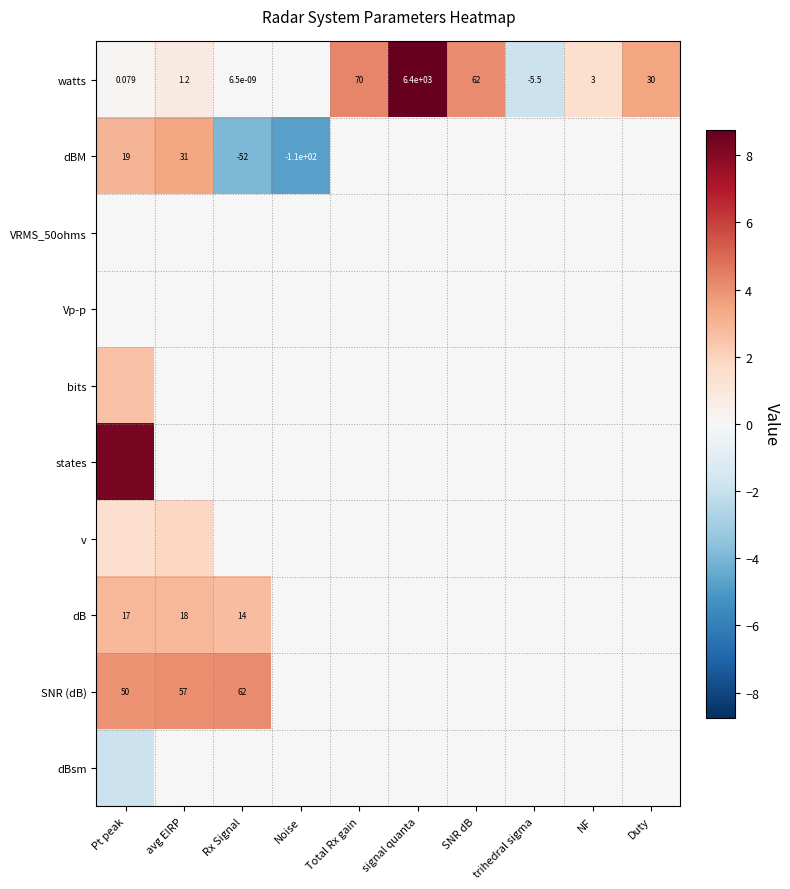

At how many categories does at least one series exceed -1?

10